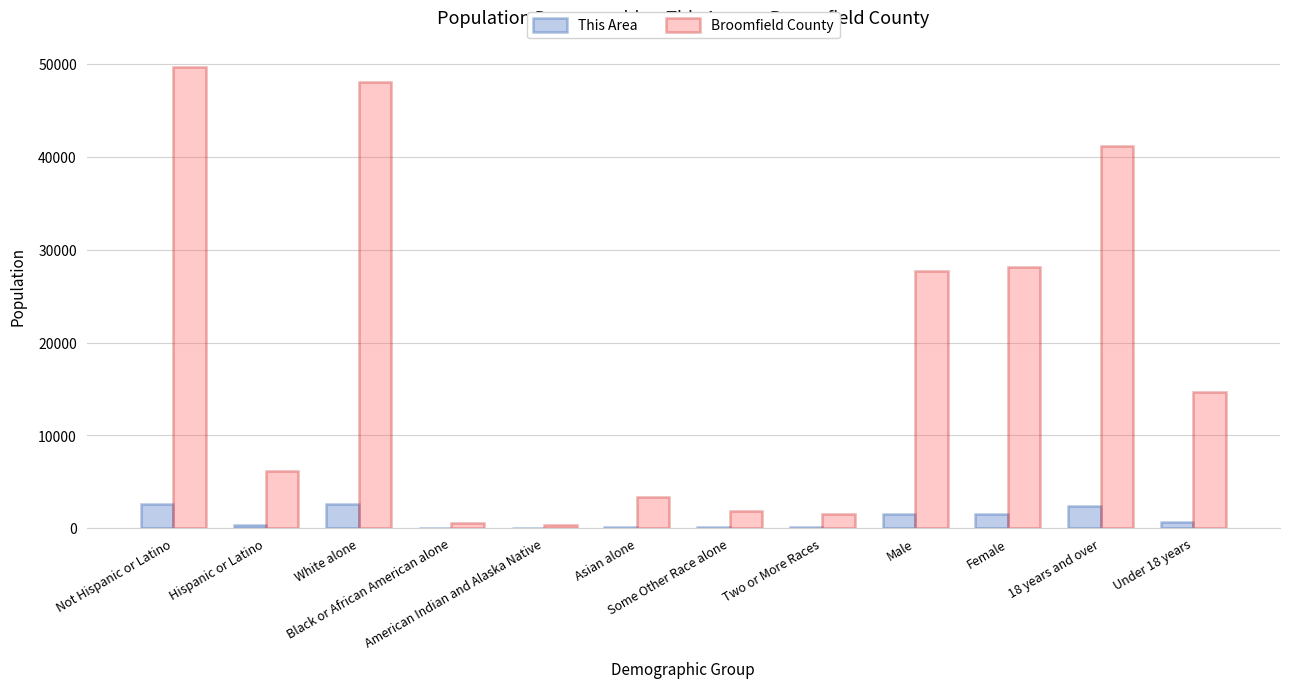

At which label does Broomfield County first exceed 14652?

Not Hispanic or Latino